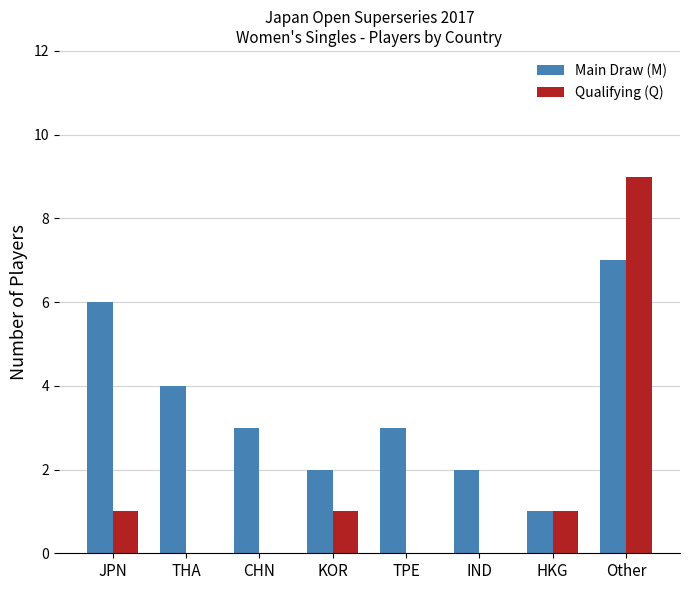

Which category has the highest value in the Qualifying (Q) series?

Other